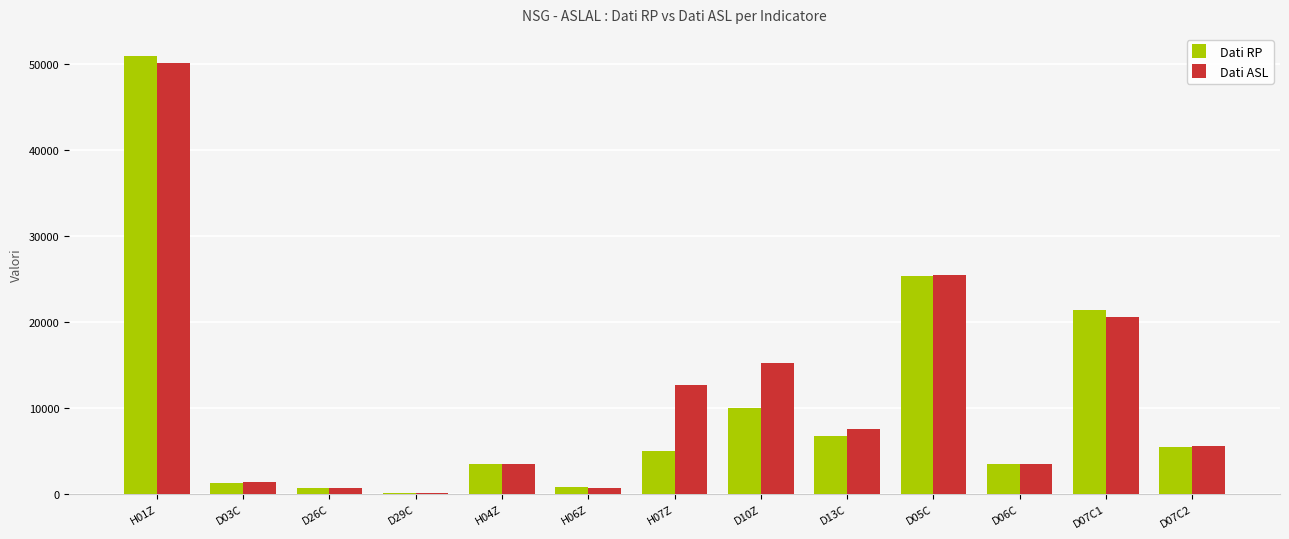

At which category is the sum across all series the highest?

H01Z